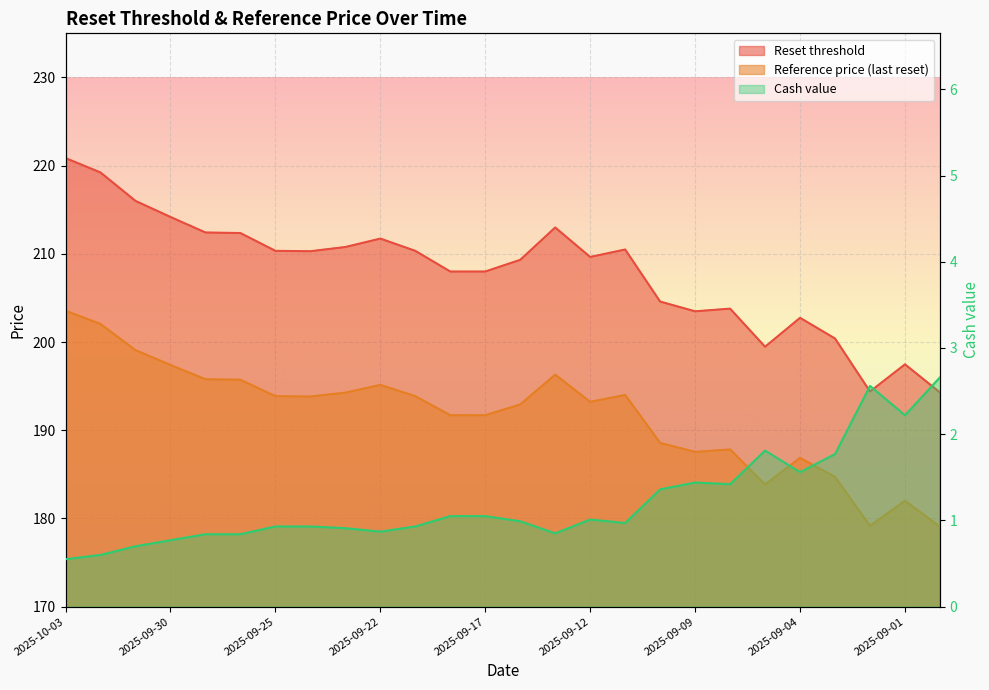

Reading left to right, what are all the values shown in this chart?

Reset threshold: 2025-10-03=220.9	2025-10-02=219.2	2025-10-01=216.0	2025-09-30=214.2	2025-09-29=212.4	2025-09-26=212.4	2025-09-25=210.3	2025-09-24=210.3	2025-09-23=210.8	2025-09-22=211.7	2025-09-19=210.3	2025-09-18=208.0	2025-09-17=208.0	2025-09-16=209.3	2025-09-15=213.0	2025-09-12=209.6	2025-09-11=210.5	2025-09-10=204.6	2025-09-09=203.5	2025-09-08=203.8	2025-09-05=199.5	2025-09-04=202.7	2025-09-03=200.4	2025-09-02=194.4	2025-09-01=197.5	2025-08-29=194.3
Reference price (last reset): 2025-10-03=203.6	2025-10-02=202.1	2025-10-01=199.1	2025-09-30=197.4	2025-09-29=195.8	2025-09-26=195.7	2025-09-25=193.9	2025-09-24=193.8	2025-09-23=194.3	2025-09-22=195.1	2025-09-19=193.9	2025-09-18=191.7	2025-09-17=191.7	2025-09-16=192.9	2025-09-15=196.3	2025-09-12=193.2	2025-09-11=194.0	2025-09-10=188.6	2025-09-09=187.5	2025-09-08=187.8	2025-09-05=183.8	2025-09-04=186.9	2025-09-03=184.7	2025-09-02=179.2	2025-09-01=182.0	2025-08-29=179.1
Cash value: 2025-10-03=0.6	2025-10-02=0.6	2025-10-01=0.7	2025-09-30=0.8	2025-09-29=0.8	2025-09-26=0.8	2025-09-25=0.9	2025-09-24=0.9	2025-09-23=0.9	2025-09-22=0.9	2025-09-19=0.9	2025-09-18=1.1	2025-09-17=1.1	2025-09-16=1.0	2025-09-15=0.8	2025-09-12=1.0	2025-09-11=1.0	2025-09-10=1.4	2025-09-09=1.4	2025-09-08=1.4	2025-09-05=1.8	2025-09-04=1.6	2025-09-03=1.8	2025-09-02=2.6	2025-09-01=2.2	2025-08-29=2.7